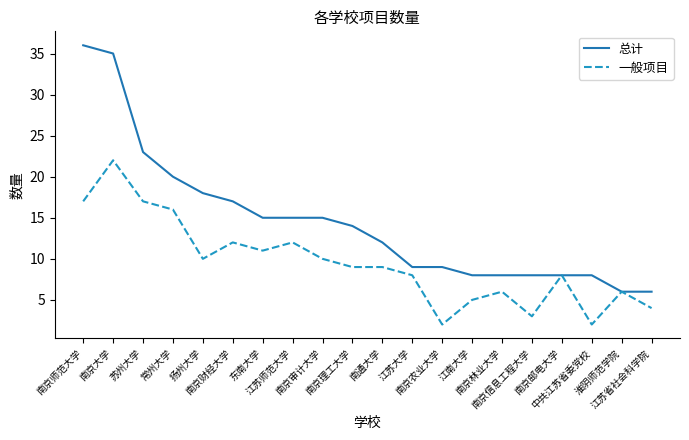

The value of 一般项目 at 常州大学 is 16. True or false?

True